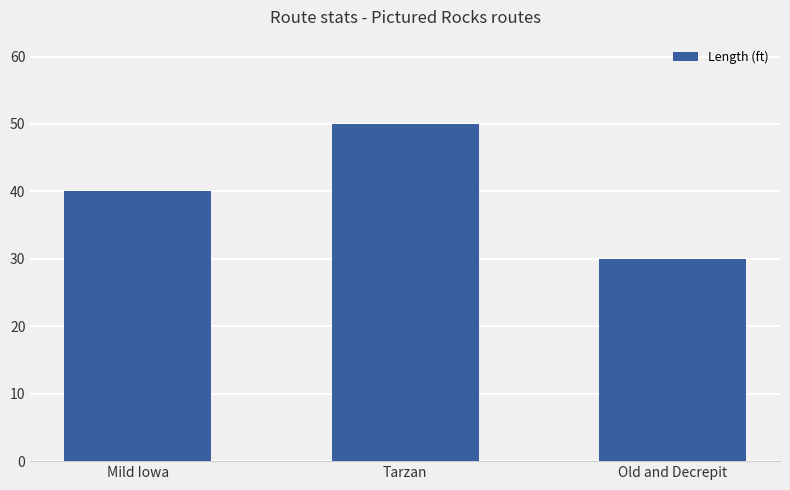

What is the label of the 2nd bar from the right?

Tarzan